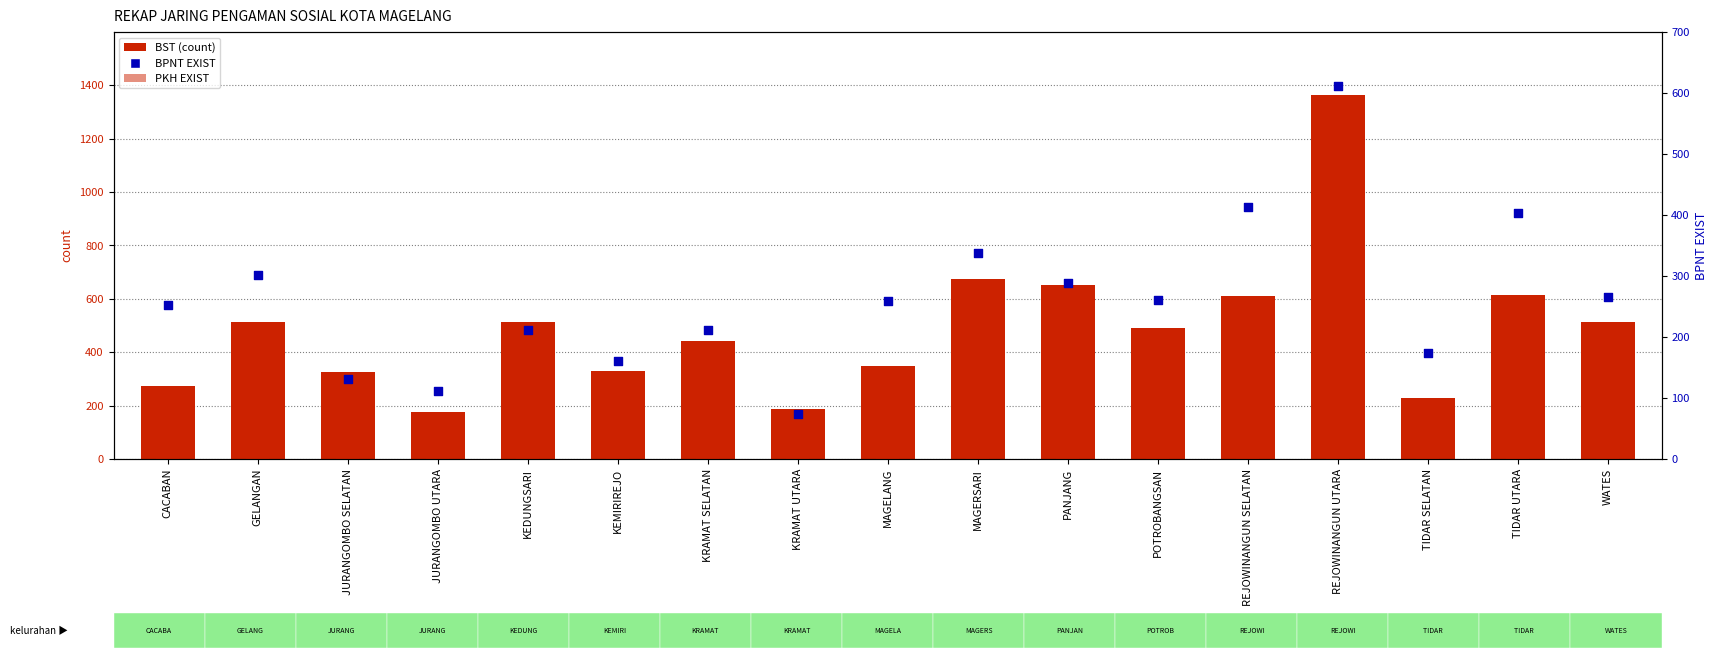

At how many categories does at least one series exceed 143?

17